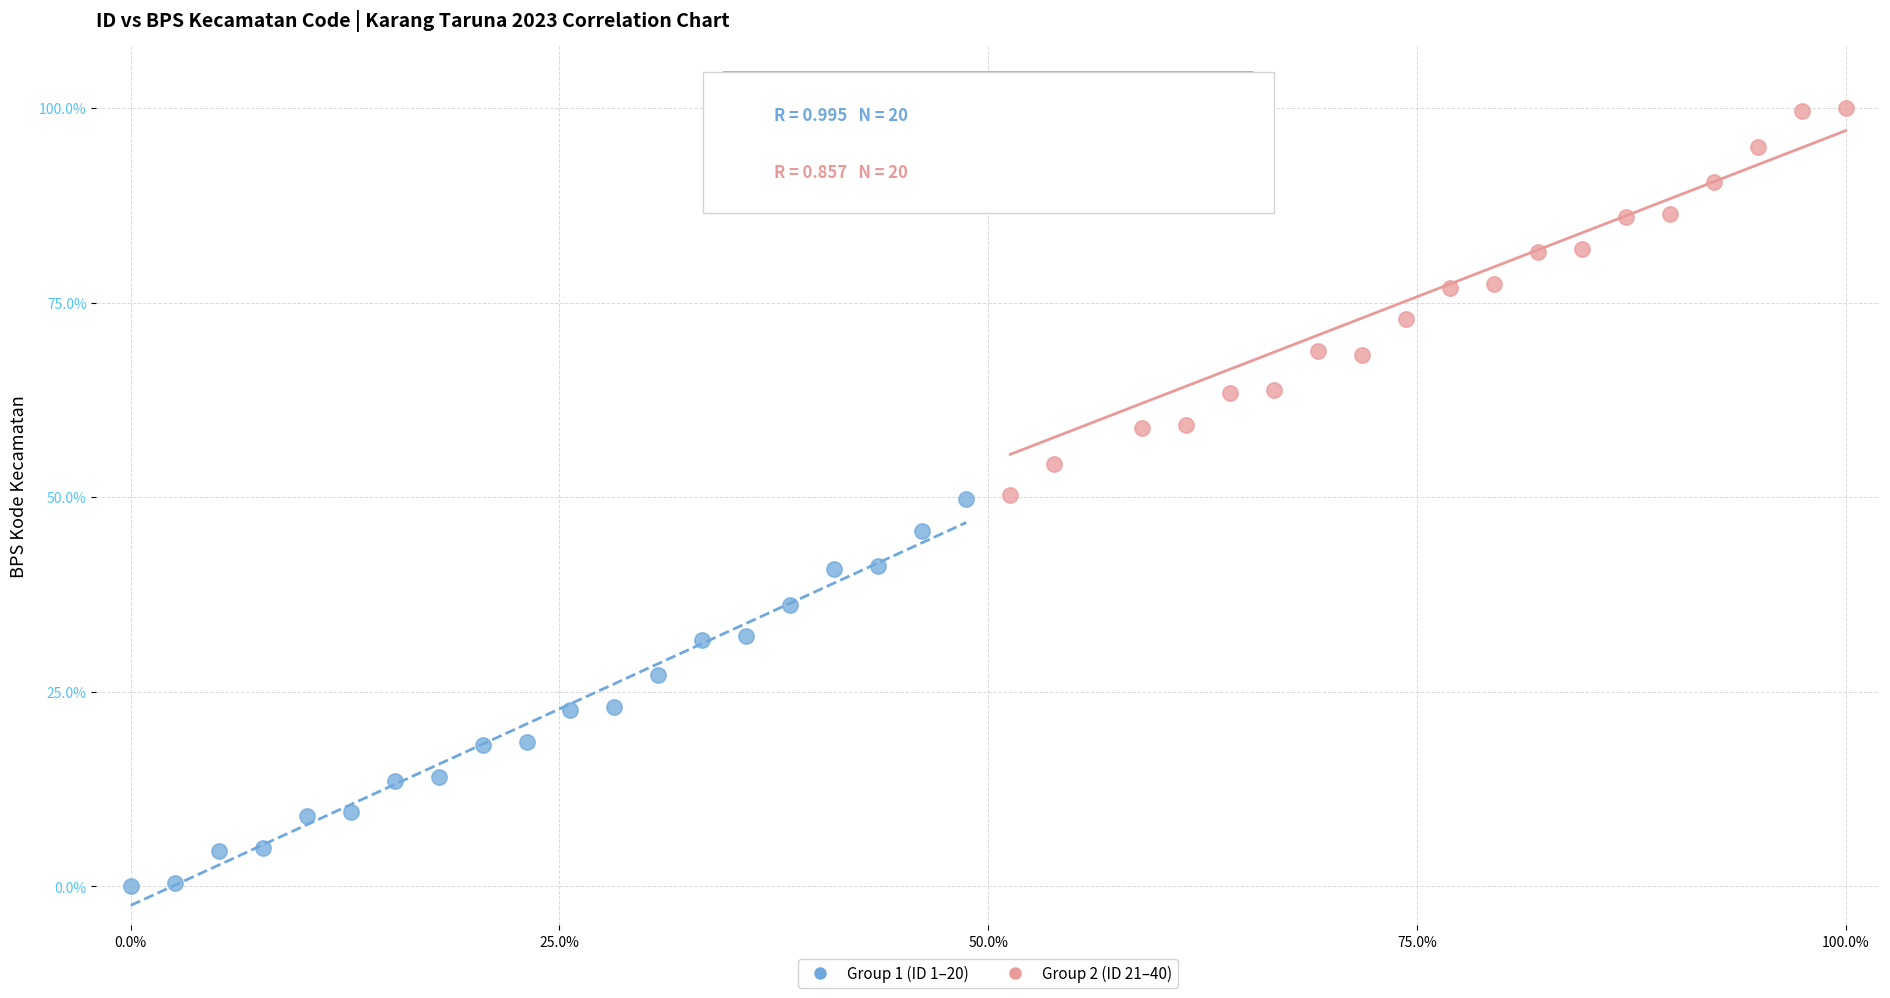

Which series reaches the maximum Y coordinate?

Group 2 (ID 21–40)